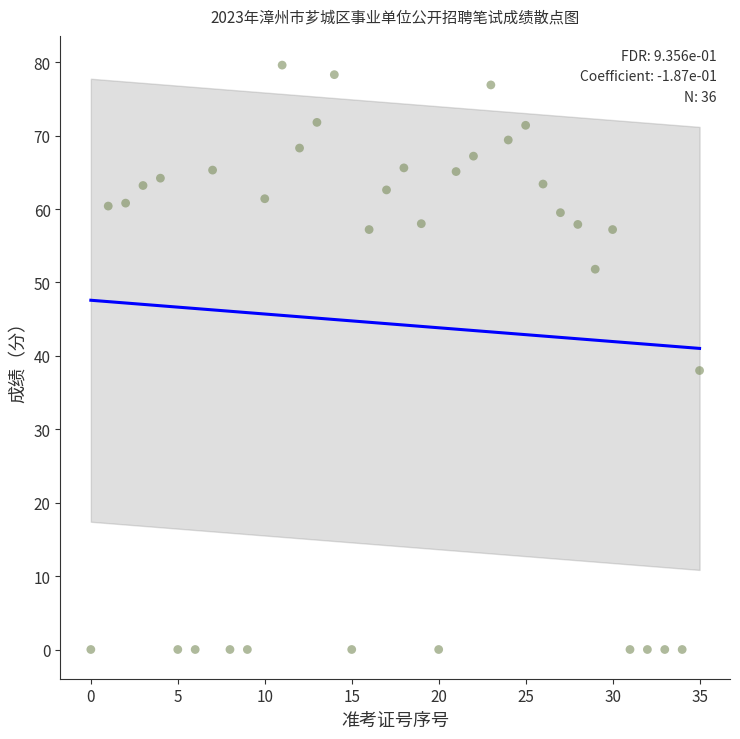

What Y value in the scatter plot is closest to 39?

38.0